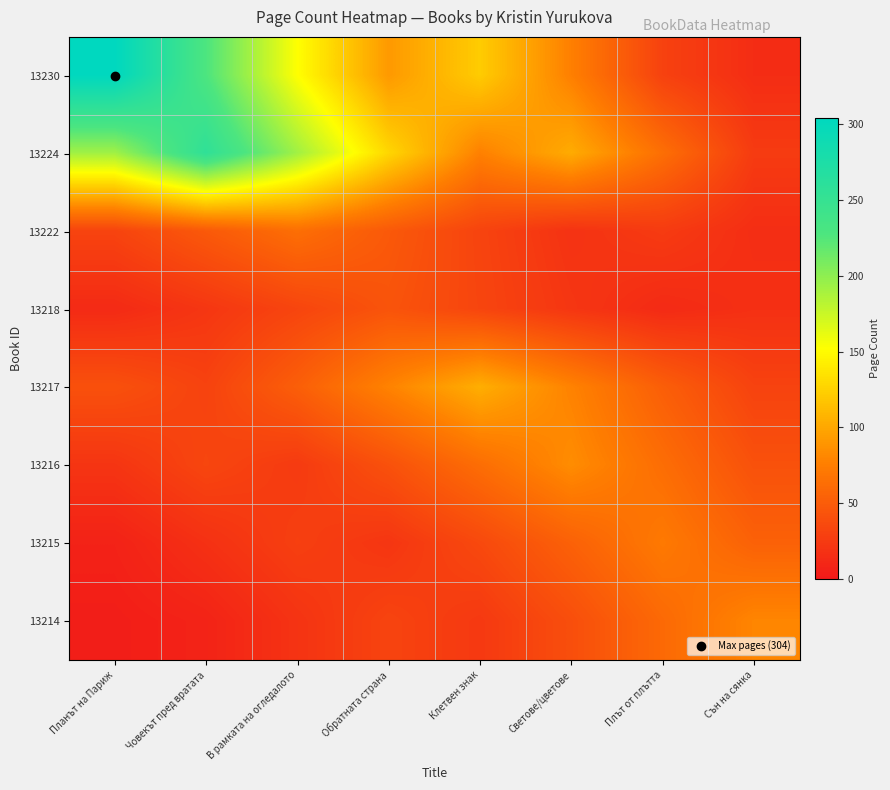

List the series in order of their peak value, lowest first.

13218, 13222, 13215, 13214, 13216, 13217, 13224, 13230